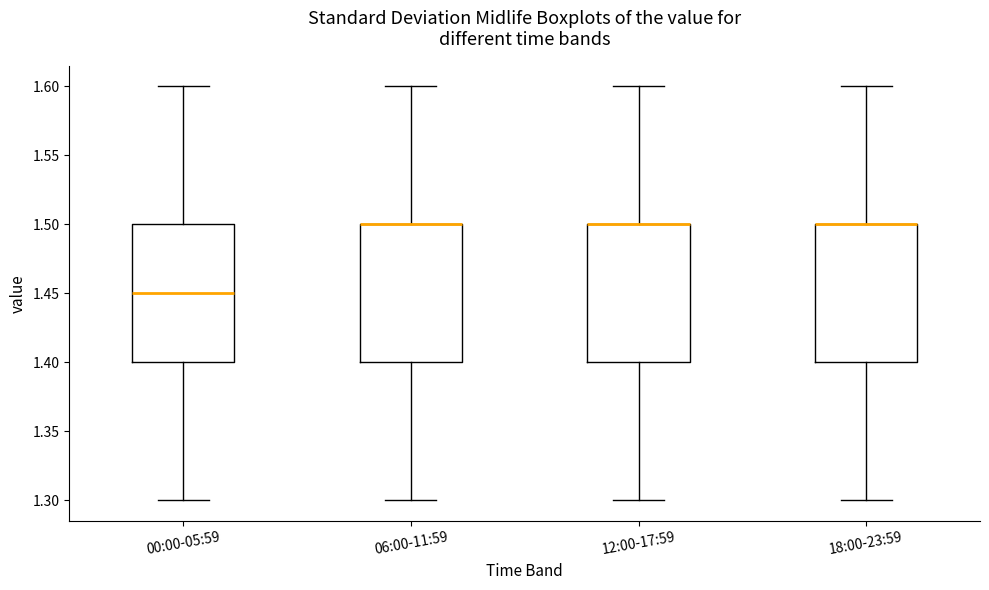

Reading left to right, read every box against the y-axis: the position of its median line, the range the box covers, and the ends of its whiskers. The values are not printed on the chart, so give them approximately, as read against the axis.

00:00-05:59: median 1.45, box 1.40 to 1.50, whiskers 1.30 to 1.60
06:00-11:59: median 1.50 (drawn on the box's upper edge), box 1.40 to 1.50, whiskers 1.30 to 1.60
12:00-17:59: median 1.50 (drawn on the box's upper edge), box 1.40 to 1.50, whiskers 1.30 to 1.60
18:00-23:59: median 1.50 (drawn on the box's upper edge), box 1.40 to 1.50, whiskers 1.30 to 1.60